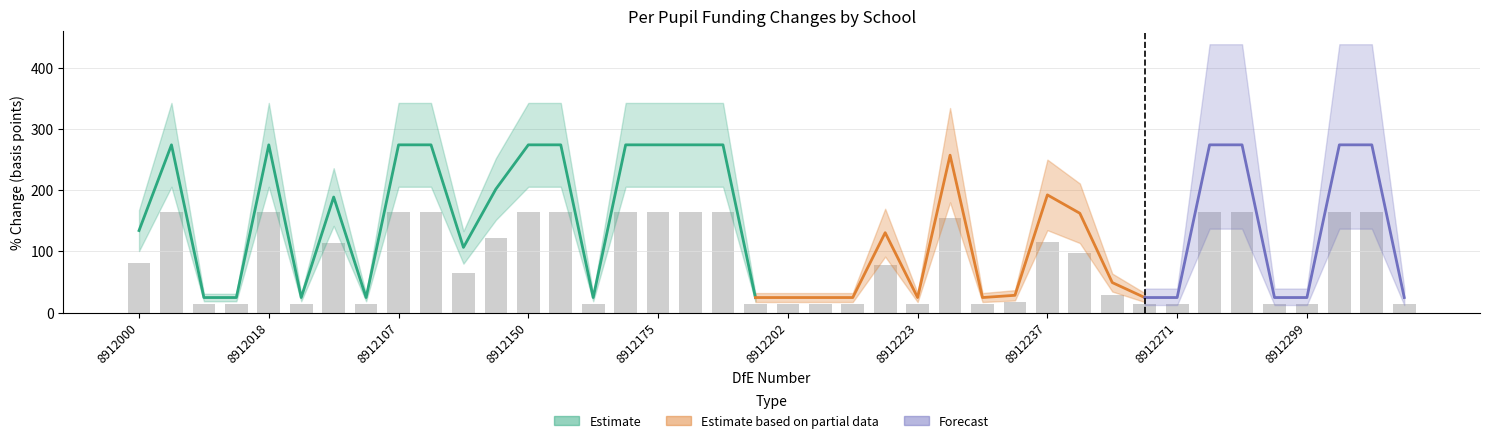

What is the sum of all values?

3412.4